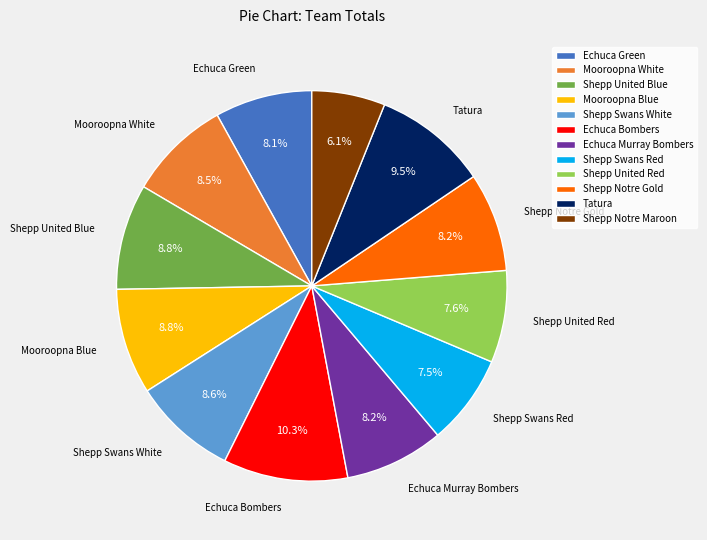

What is the ratio of the value at Shepp Notre Gold to the value at Shepp United Red?

1.1